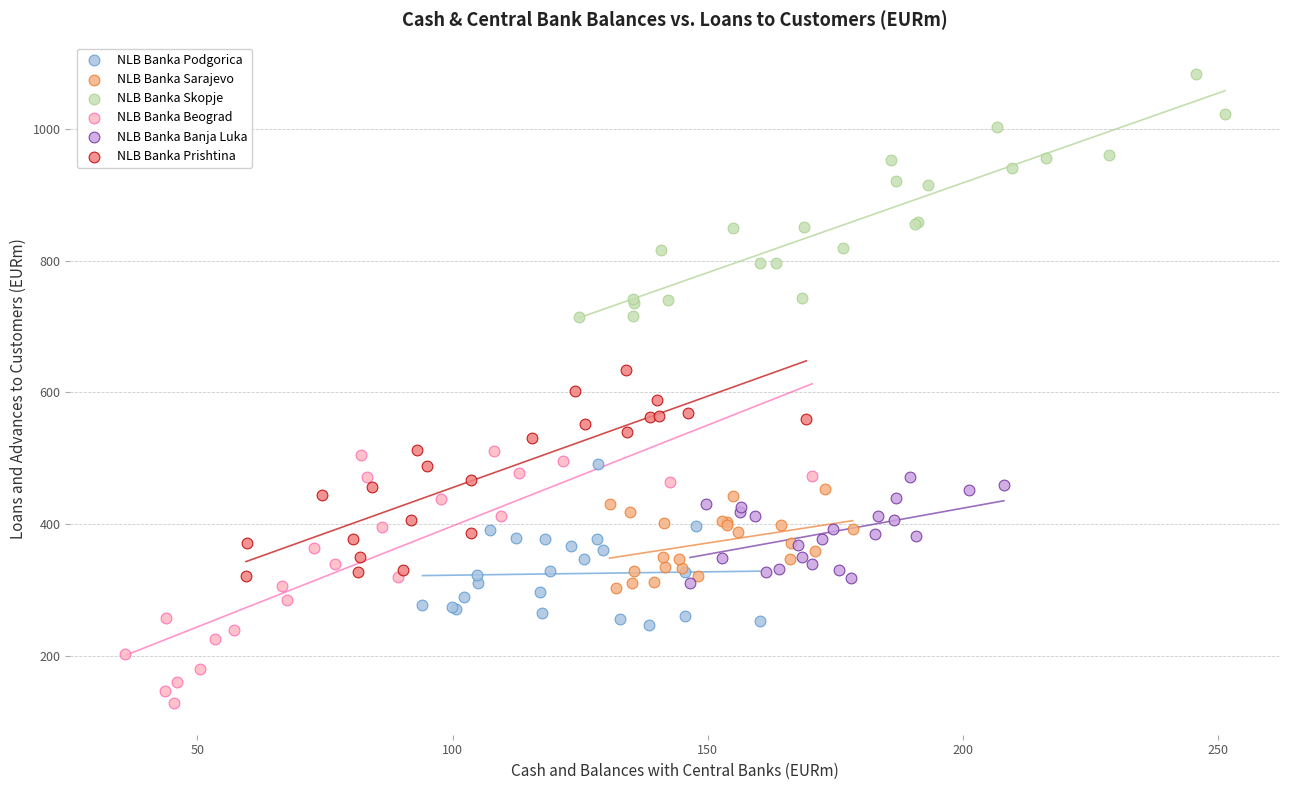

Which series contains the lowest Y value?

NLB Banka Beograd